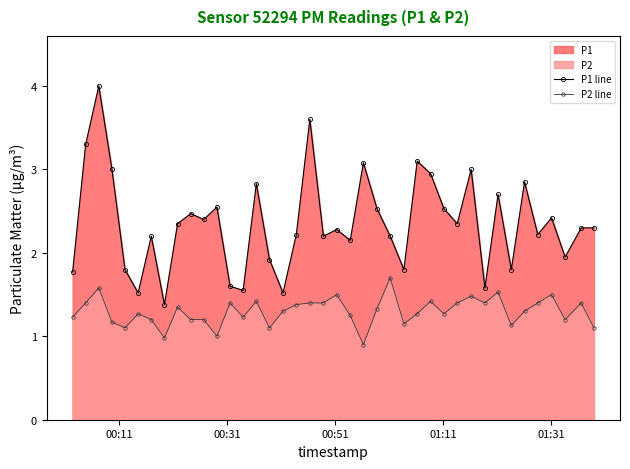

What is the lowest value of the P2 line series?

0.9